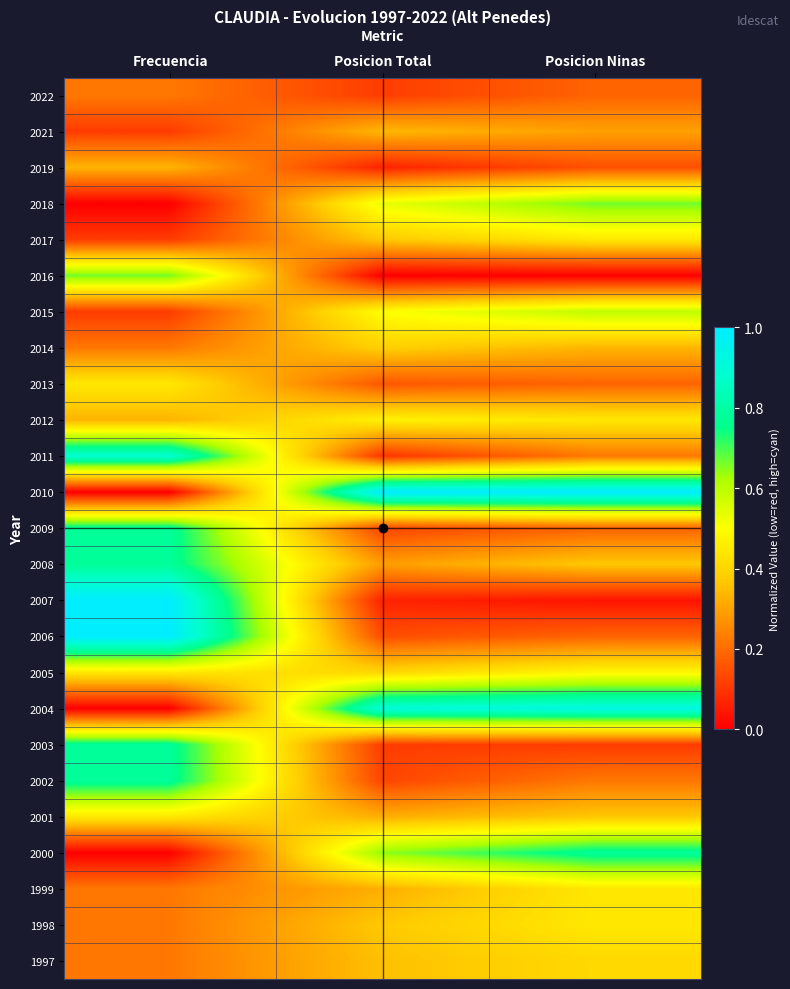

Reading right to left, extract all data points from this chart.

1997: Posicion Ninas=0.4	Posicion Total=0.4	Frecuencia=0.2
1998: Posicion Ninas=0.4	Posicion Total=0.4	Frecuencia=0.2
1999: Posicion Ninas=0.4	Posicion Total=0.3	Frecuencia=0.2
2000: Posicion Ninas=0.8	Posicion Total=0.6	Frecuencia=0.0
2001: Posicion Ninas=0.4	Posicion Total=0.3	Frecuencia=0.4
2002: Posicion Ninas=0.2	Posicion Total=0.1	Frecuencia=0.8
2003: Posicion Ninas=0.1	Posicion Total=0.1	Frecuencia=0.8
2004: Posicion Ninas=0.9	Posicion Total=0.9	Frecuencia=0.0
2005: Posicion Ninas=0.5	Posicion Total=0.4	Frecuencia=0.4
2006: Posicion Ninas=0.2	Posicion Total=0.1	Frecuencia=1.0
2007: Posicion Ninas=0.0	Posicion Total=0.1	Frecuencia=1.0
2008: Posicion Ninas=0.4	Posicion Total=0.3	Frecuencia=0.8
2009: Posicion Ninas=0.2	Posicion Total=0.1	Frecuencia=0.8
2010: Posicion Ninas=1.0	Posicion Total=1.0	Frecuencia=0.0
2011: Posicion Ninas=0.2	Posicion Total=0.1	Frecuencia=0.9
2012: Posicion Ninas=0.4	Posicion Total=0.5	Frecuencia=0.3
2013: Posicion Ninas=0.2	Posicion Total=0.2	Frecuencia=0.4
2014: Posicion Ninas=0.3	Posicion Total=0.4	Frecuencia=0.2
2015: Posicion Ninas=0.6	Posicion Total=0.5	Frecuencia=0.1
2016: Posicion Ninas=0.0	Posicion Total=0.0	Frecuencia=0.7
2017: Posicion Ninas=0.4	Posicion Total=0.4	Frecuencia=0.1
2018: Posicion Ninas=0.7	Posicion Total=0.5	Frecuencia=0.0
2019: Posicion Ninas=0.1	Posicion Total=0.1	Frecuencia=0.3
2021: Posicion Ninas=0.3	Posicion Total=0.3	Frecuencia=0.1
2022: Posicion Ninas=0.2	Posicion Total=0.1	Frecuencia=0.2